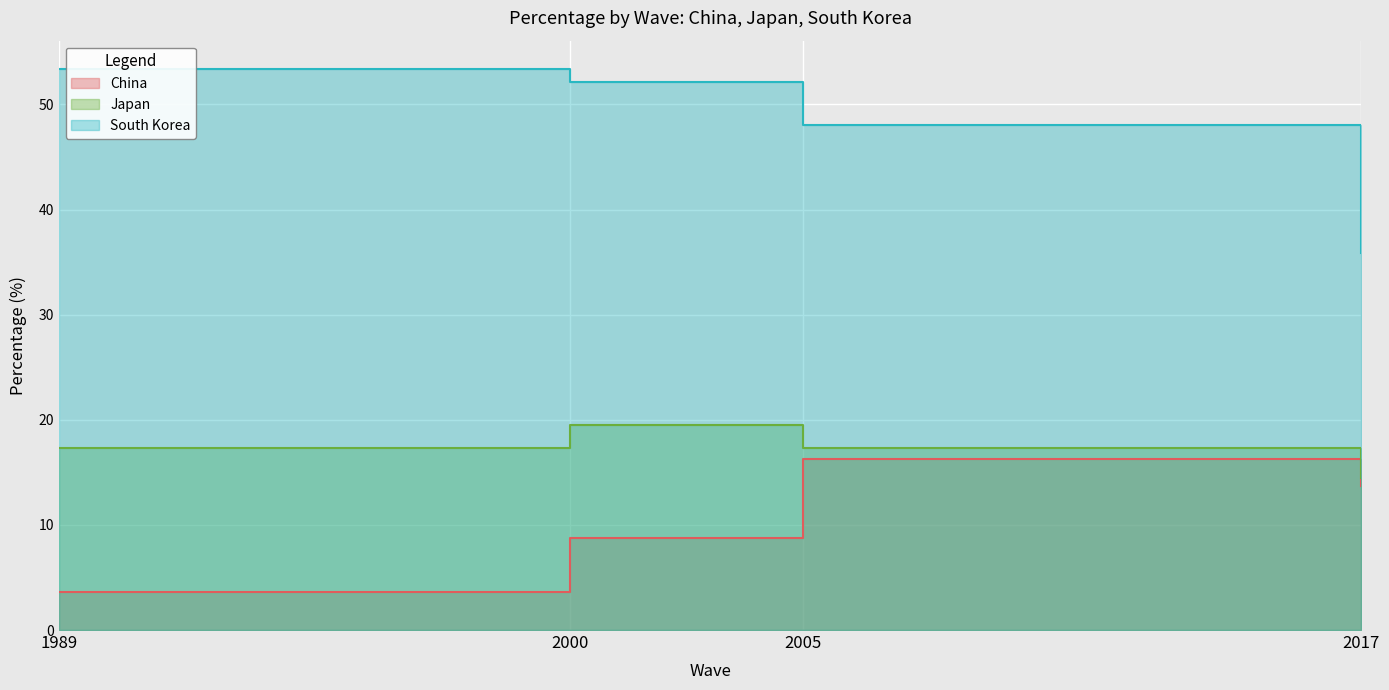

What is the value of the Japan point at the 4th from the left?

14.5